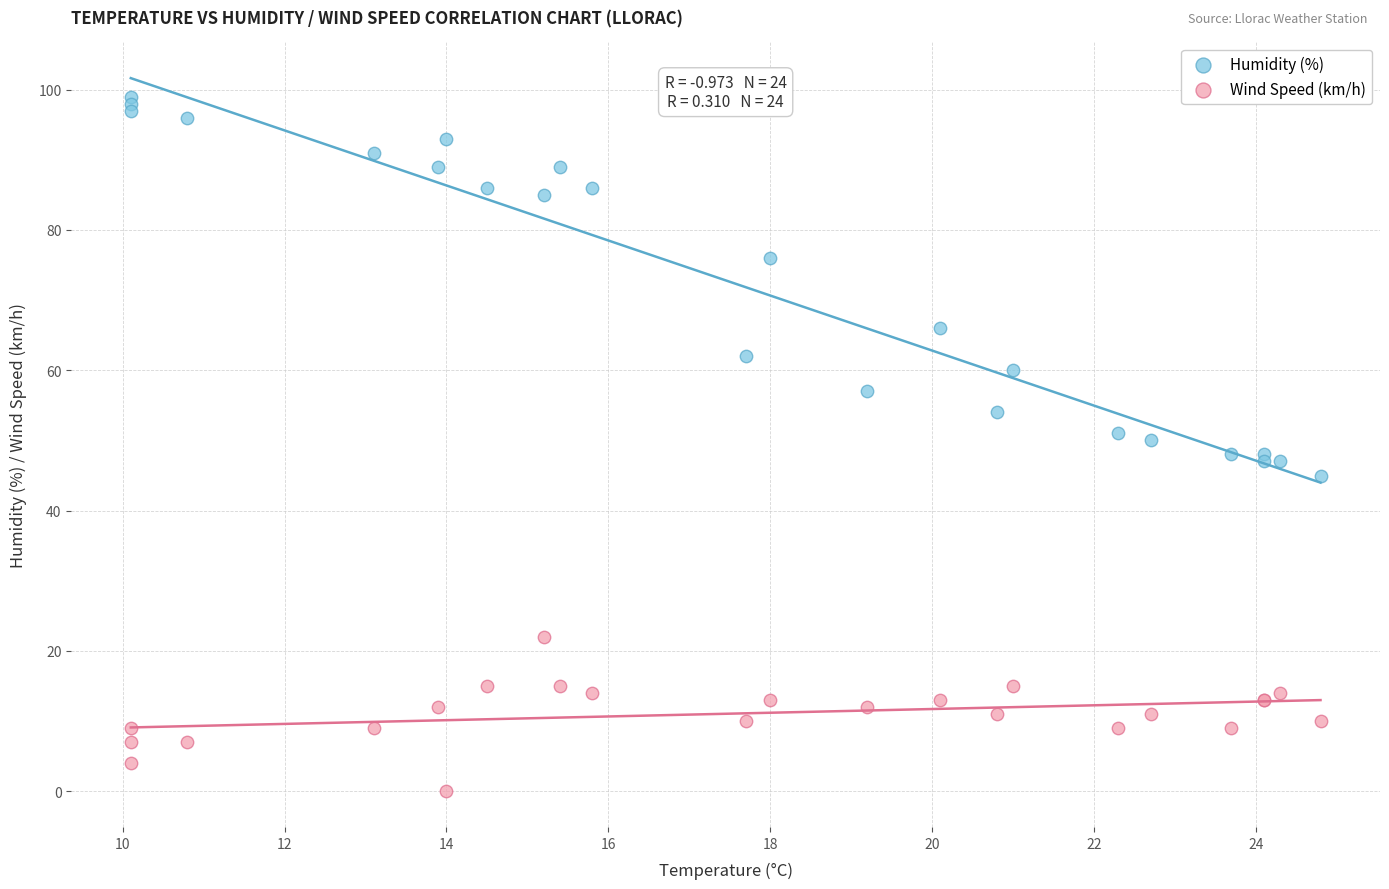

Which series contains the highest Y value?

Humidity (%)